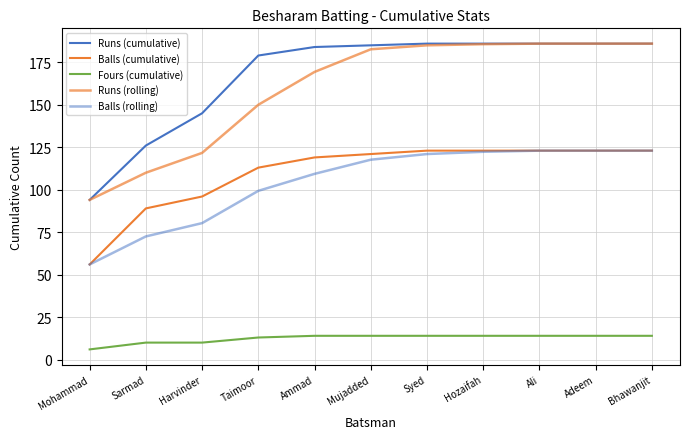

Reading left to right, extract all data points from this chart.

Runs (cumulative): Mohammad=94.0	Sarmad=126.0	Harvinder=145.0	Taimoor=179.0	Ammad=184.0	Mujadded=185.0	Syed=186.0	Hozaifah=186.0	Ali=186.0	Adeem=186.0	Bhawanjit=186.0
Balls (cumulative): Mohammad=56.0	Sarmad=89.0	Harvinder=96.0	Taimoor=113.0	Ammad=119.0	Mujadded=121.0	Syed=123.0	Hozaifah=123.0	Ali=123.0	Adeem=123.0	Bhawanjit=123.0
Fours (cumulative): Mohammad=6.0	Sarmad=10.0	Harvinder=10.0	Taimoor=13.0	Ammad=14.0	Mujadded=14.0	Syed=14.0	Hozaifah=14.0	Ali=14.0	Adeem=14.0	Bhawanjit=14.0
Runs (rolling): Mohammad=94.0	Sarmad=110.0	Harvinder=121.7	Taimoor=150.0	Ammad=169.3	Mujadded=182.7	Syed=185.0	Hozaifah=185.7	Ali=186.0	Adeem=186.0	Bhawanjit=186.0
Balls (rolling): Mohammad=56.0	Sarmad=72.5	Harvinder=80.3	Taimoor=99.3	Ammad=109.3	Mujadded=117.7	Syed=121.0	Hozaifah=122.3	Ali=123.0	Adeem=123.0	Bhawanjit=123.0